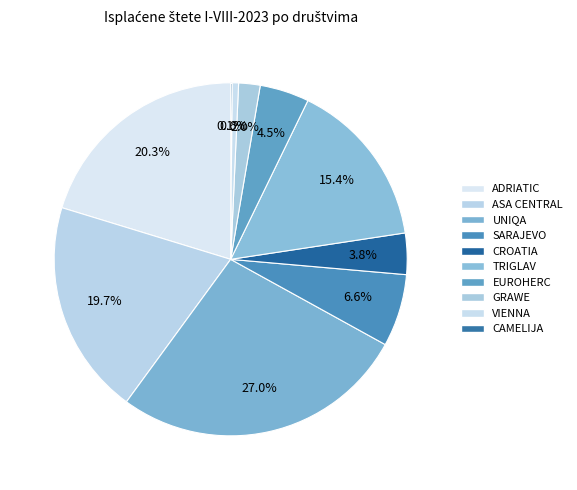

True or false: SARAJEVO accounts for 7% of the total.

True